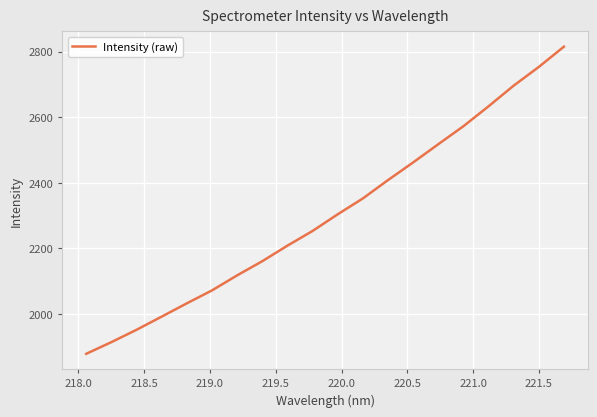

What is the value of the 13th point from the left?

2408.1